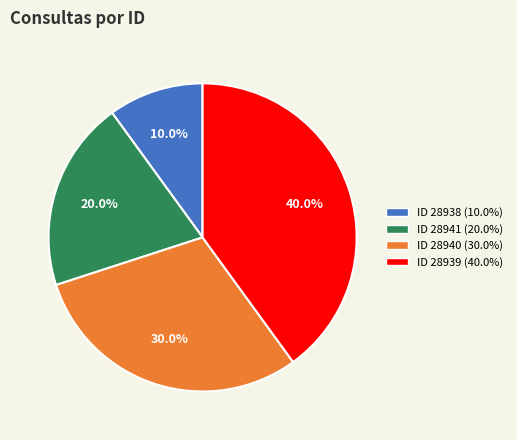

How many slices are in this pie chart?

4